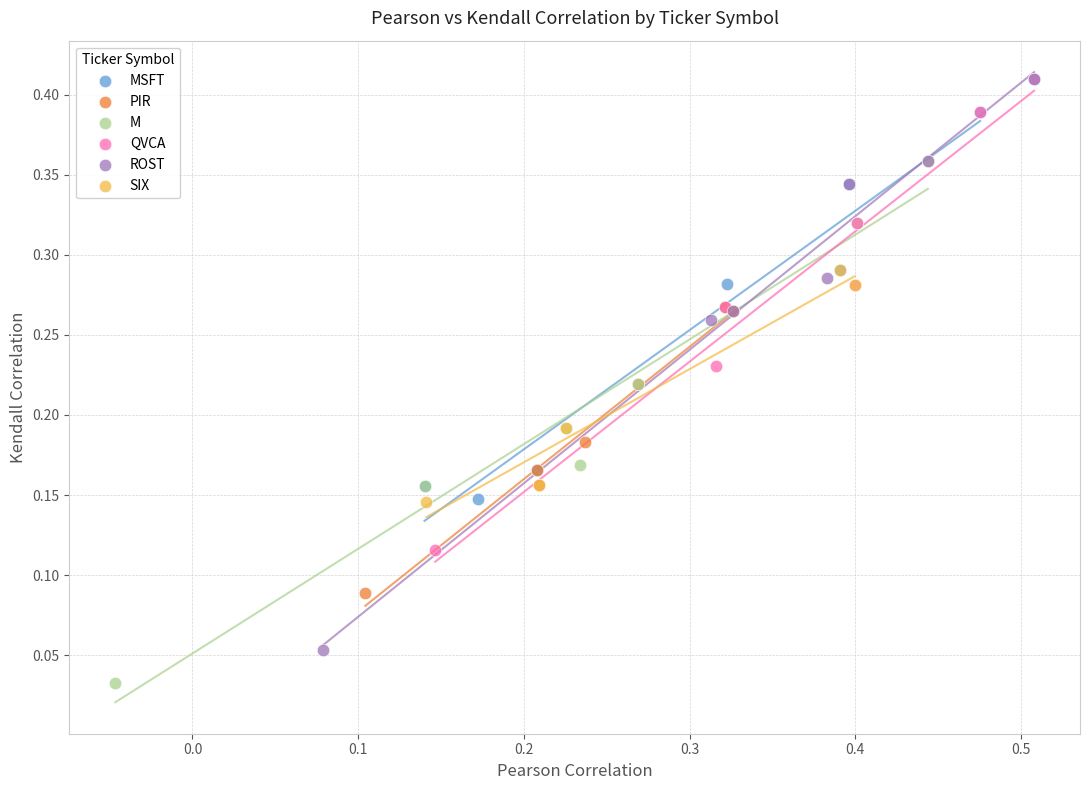

Which series contains the lowest Y value?

M